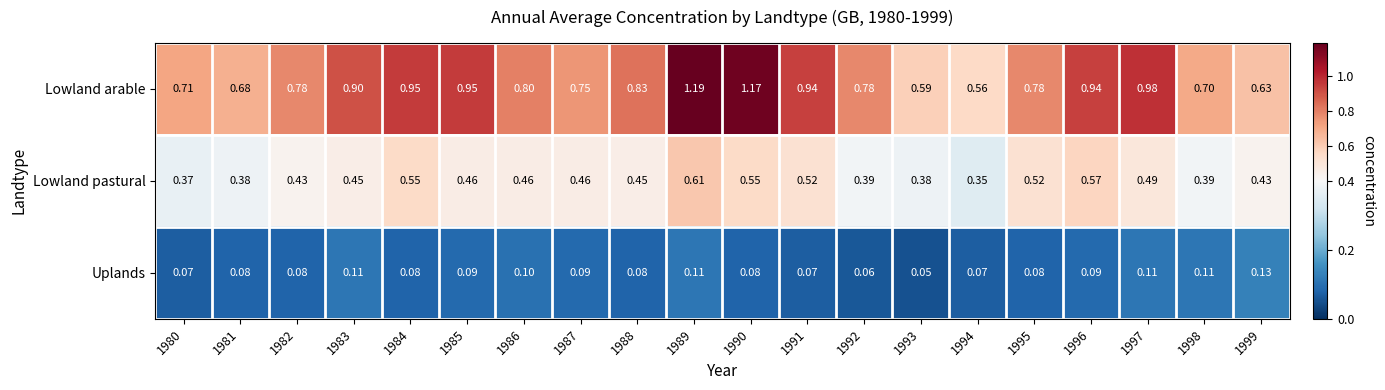

Is the value of Uplands at 1982 greater than the value of Lowland arable at 1985?

No